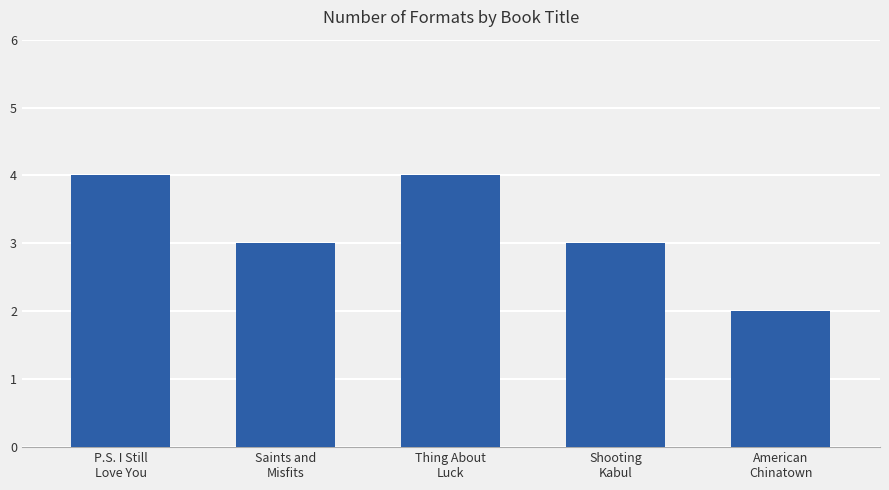

Reading left to right, extract all data points from this chart.

4	3	4	3	2